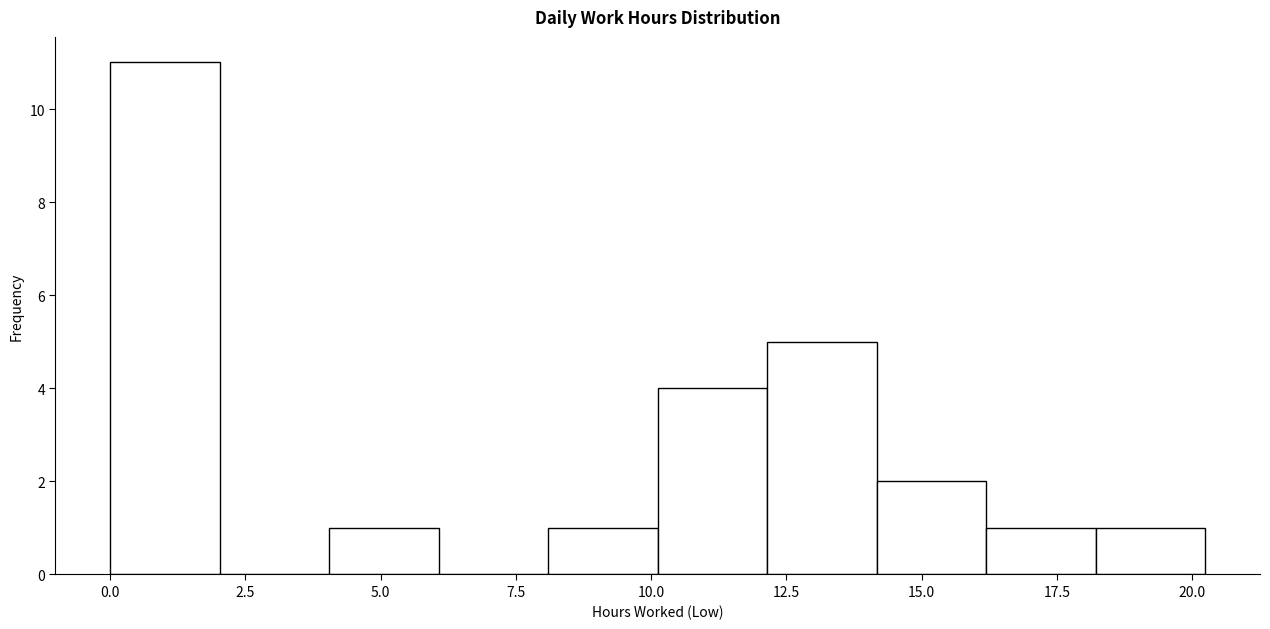

Which range on the x-axis has the tallest bar?

0 to 2